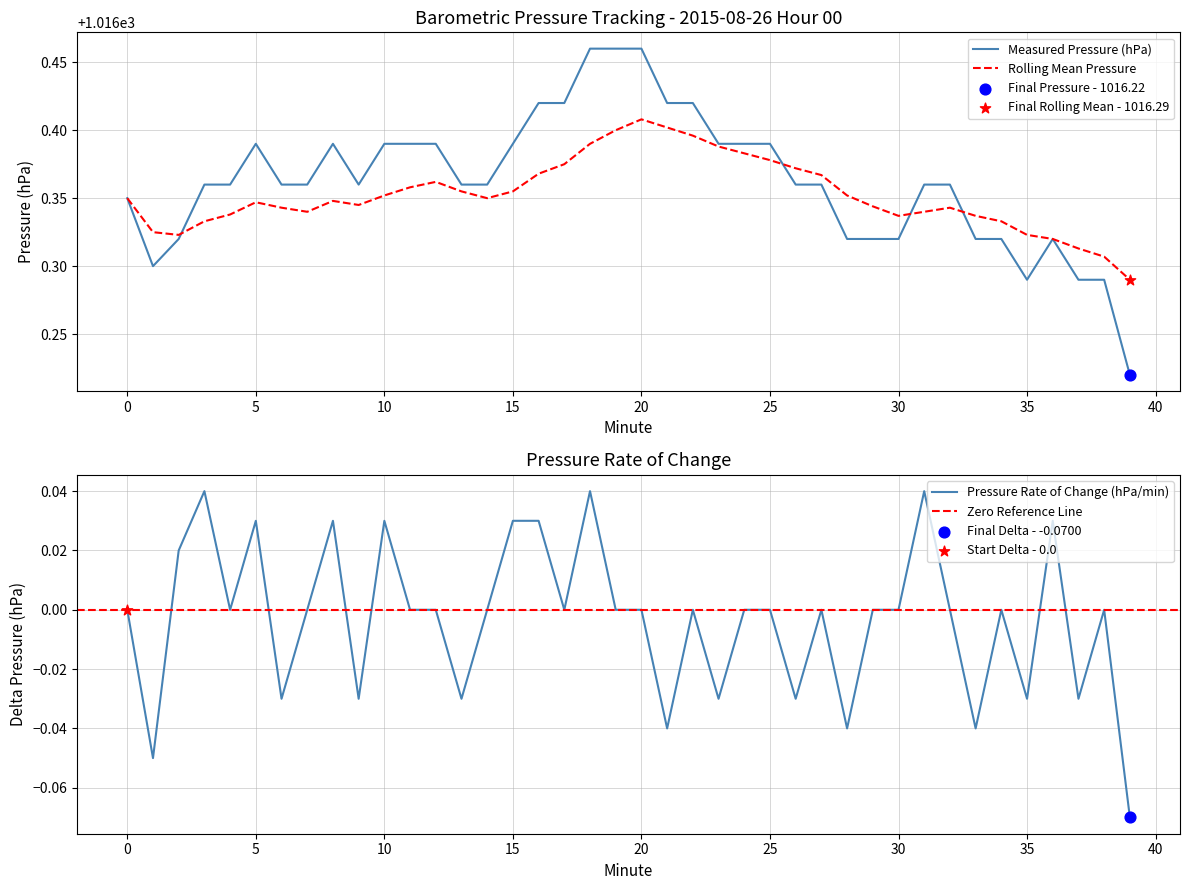

At how many categories does at least one series exceed 1016?

40